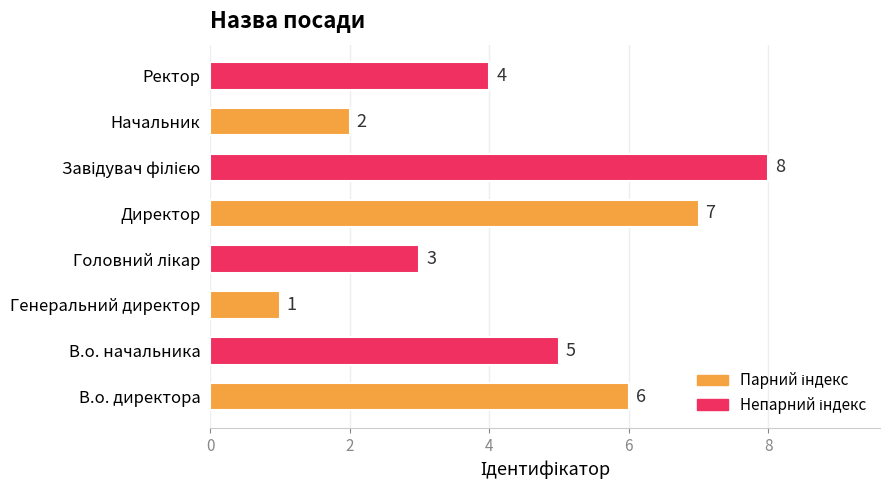

How many bars are there in total?

8